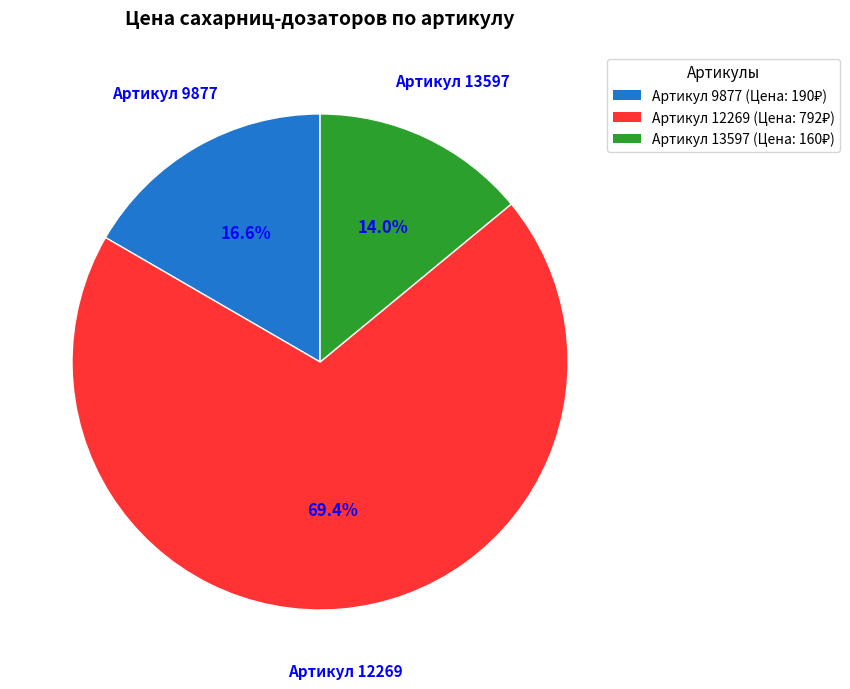

Does any single category account for the majority?

Yes